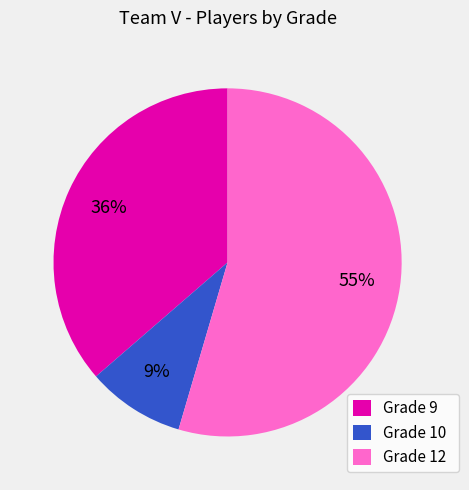

To the nearest percent, what is the average slice percentage?

33%